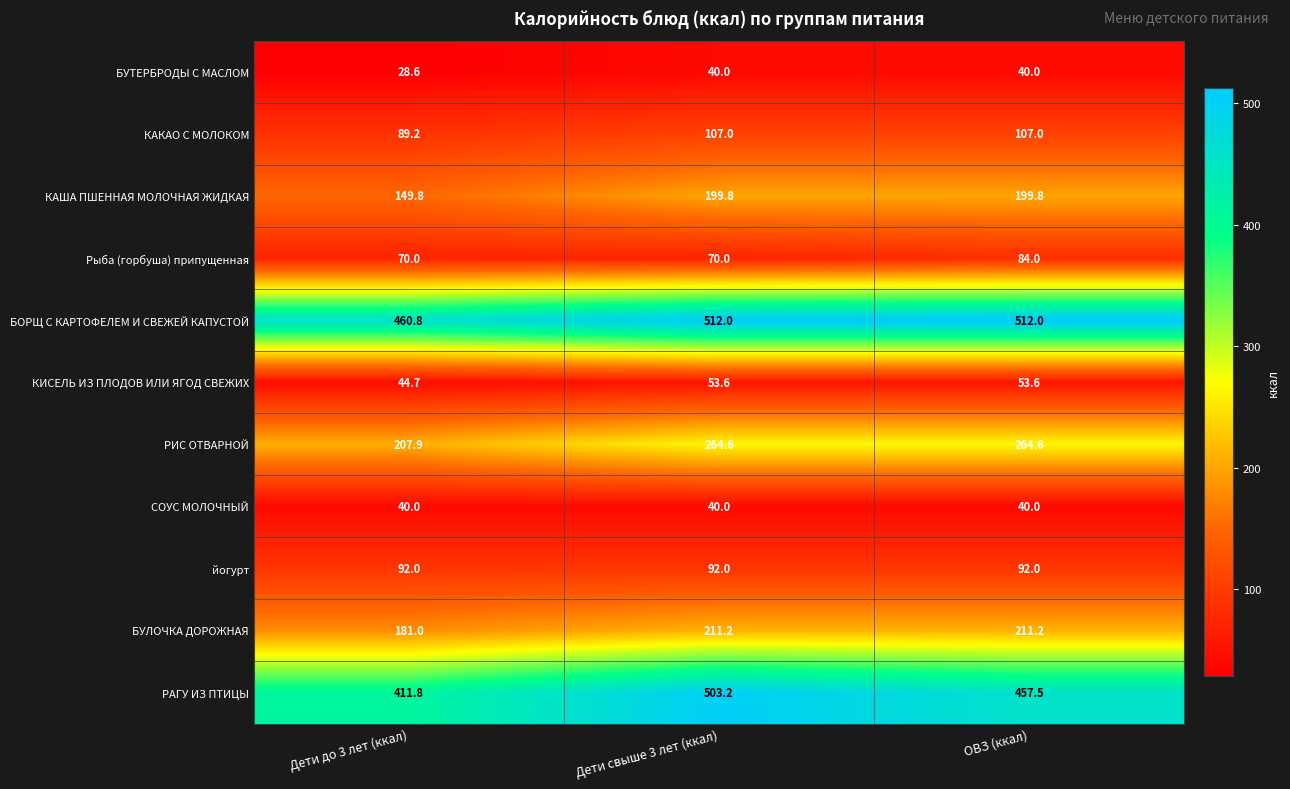

True or false: КИСЕЛЬ ИЗ ПЛОДОВ ИЛИ ЯГОД СВЕЖИХ has a value of 89.2 at Дети свыше 3 лет (ккал).

False